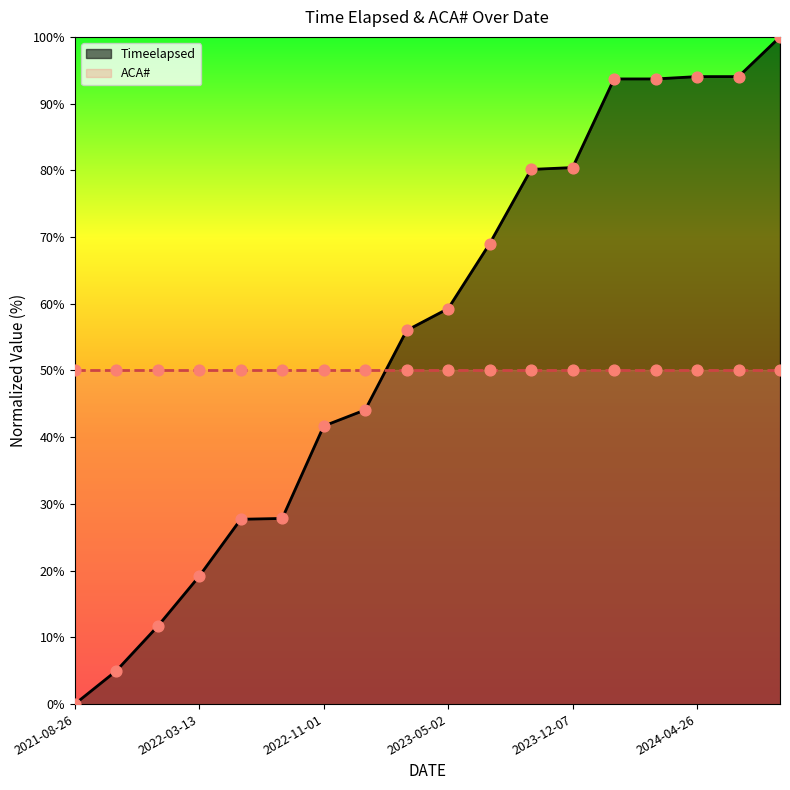

Approximately how many times larger is the value at 2024-06-27 compared to 2021-10-17?

20.1